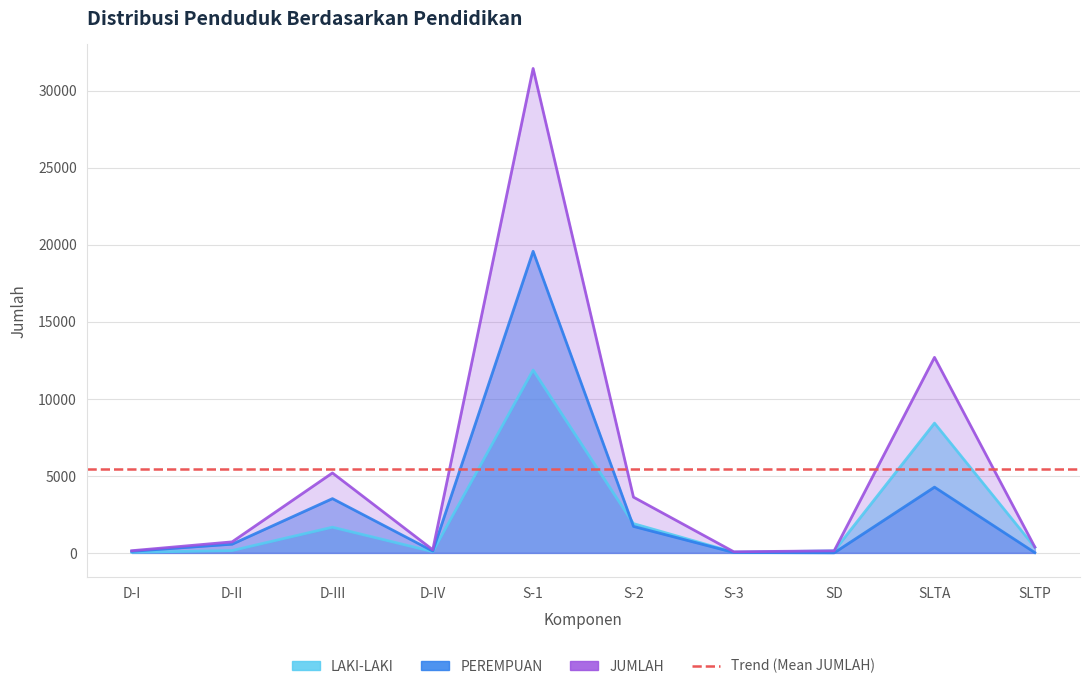

True or false: LAKI-LAKI has a value of 19986 at S-1.

False